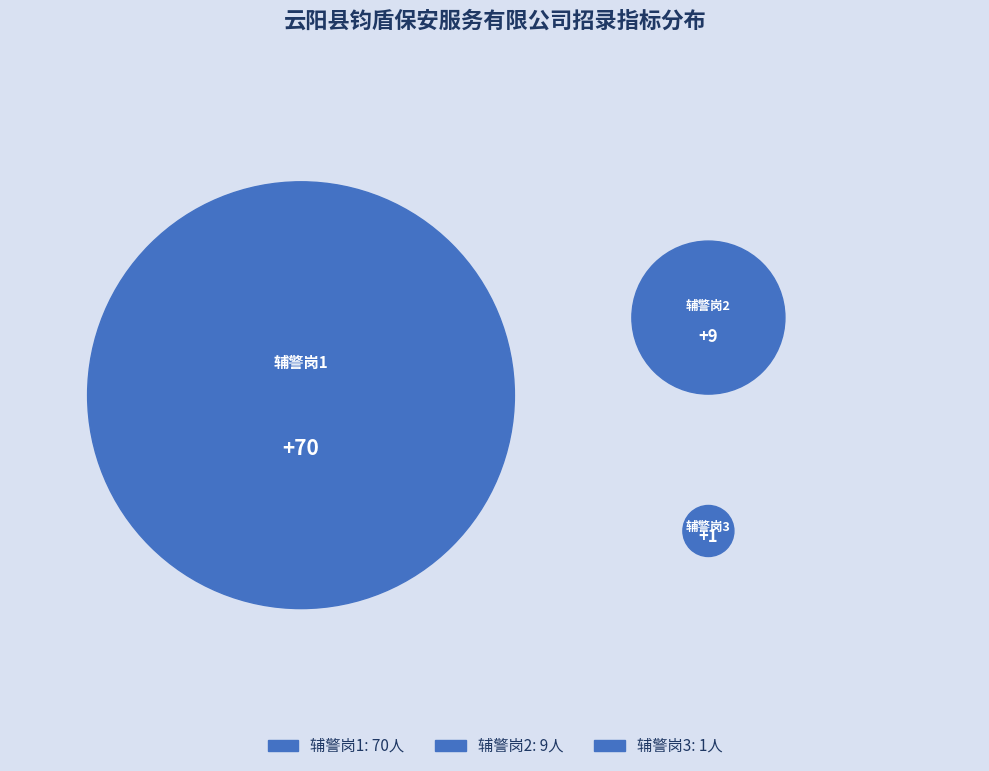

To the nearest percent, what is the average slice percentage?

33%